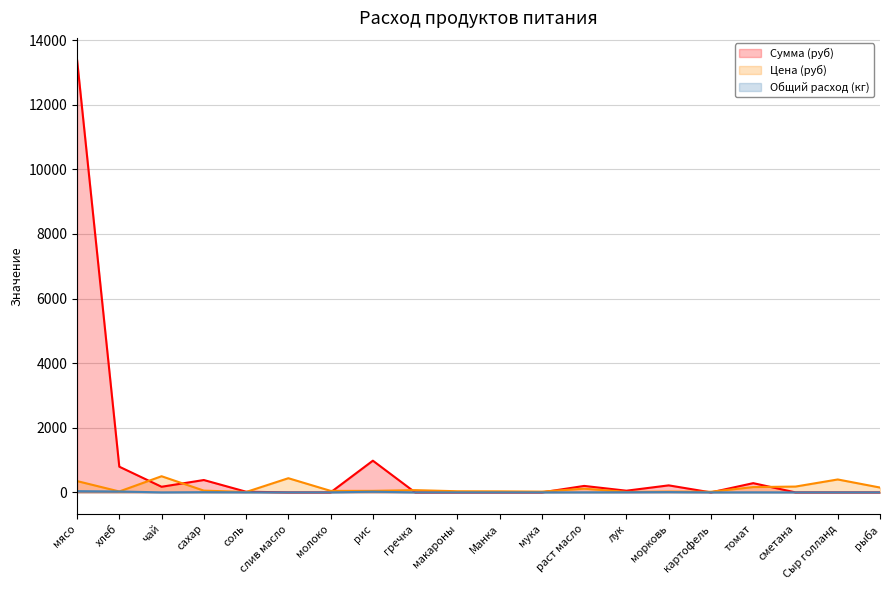

Where is the first local maximum for Сумма (руб)?

сахар